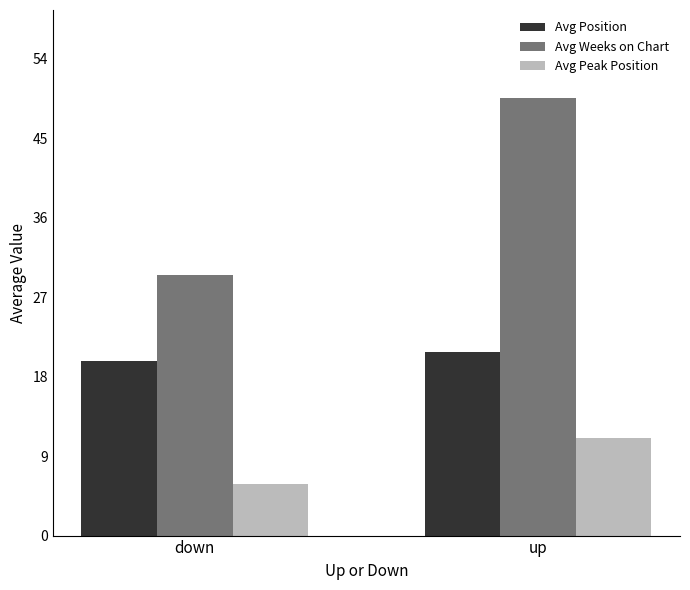

Between down and up, which series saw the biggest shift?

Avg Weeks on Chart